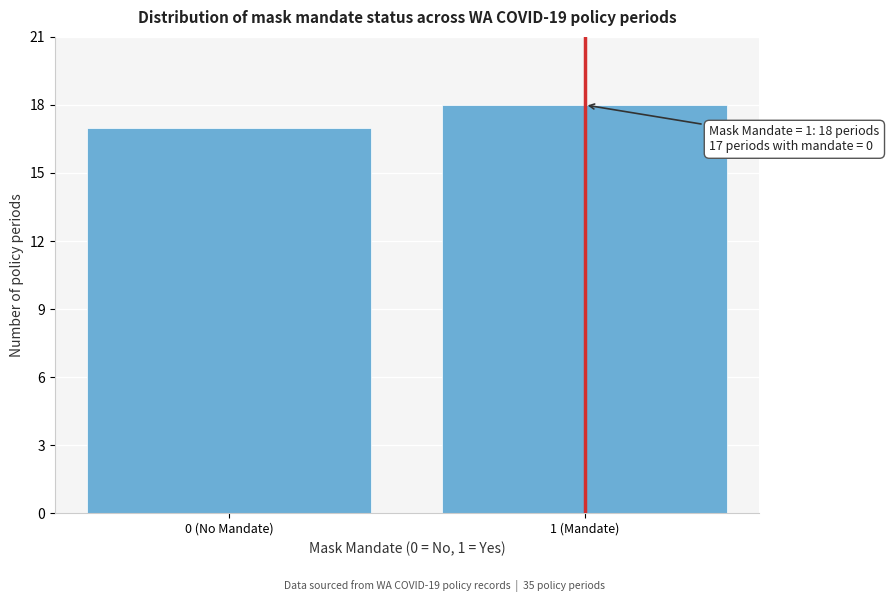

Reading left to right, what are all the values shown in this chart?

0 (No Mandate)=17	1 (Mandate)=18